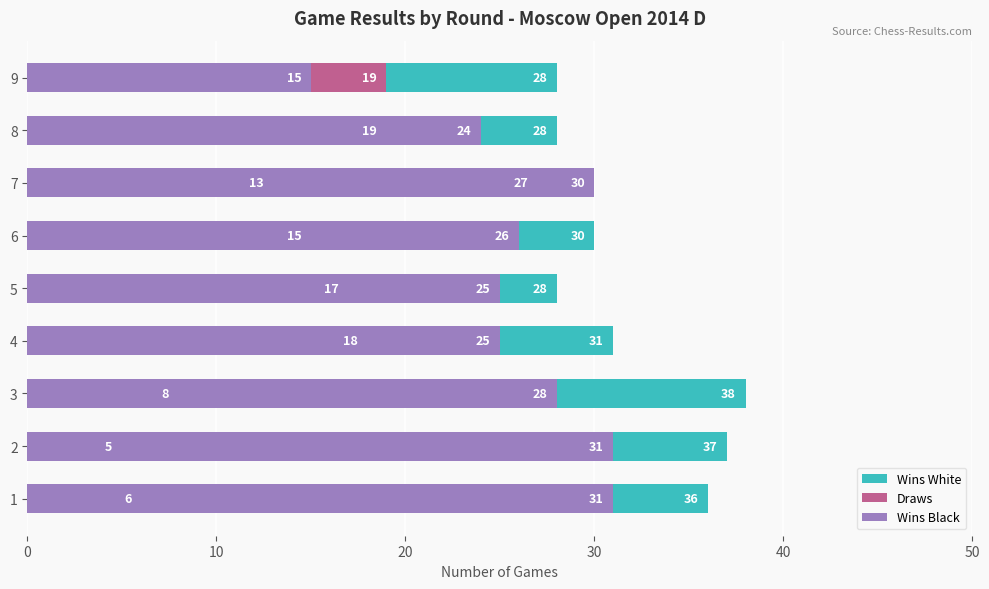

Which series has the largest range (max minus min)?

Wins Black